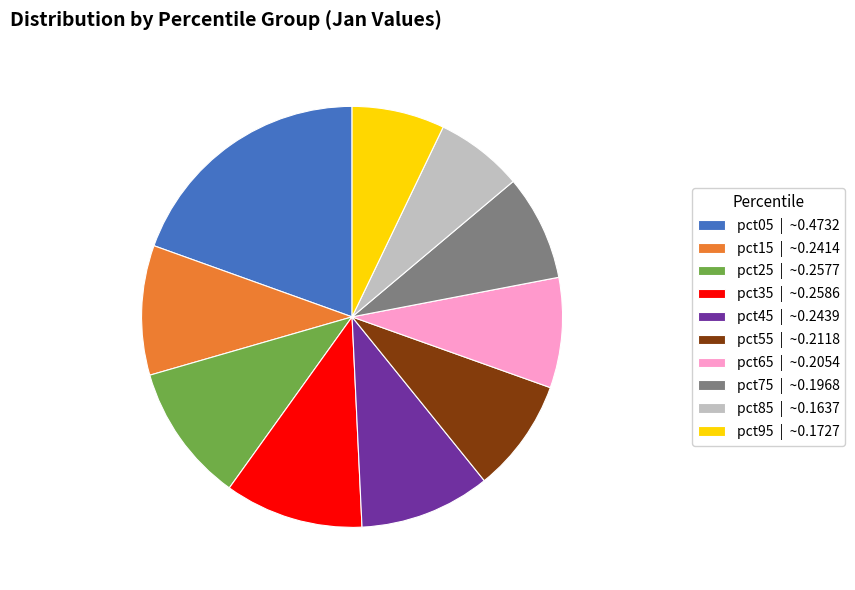

Which slice is the largest?

pct05